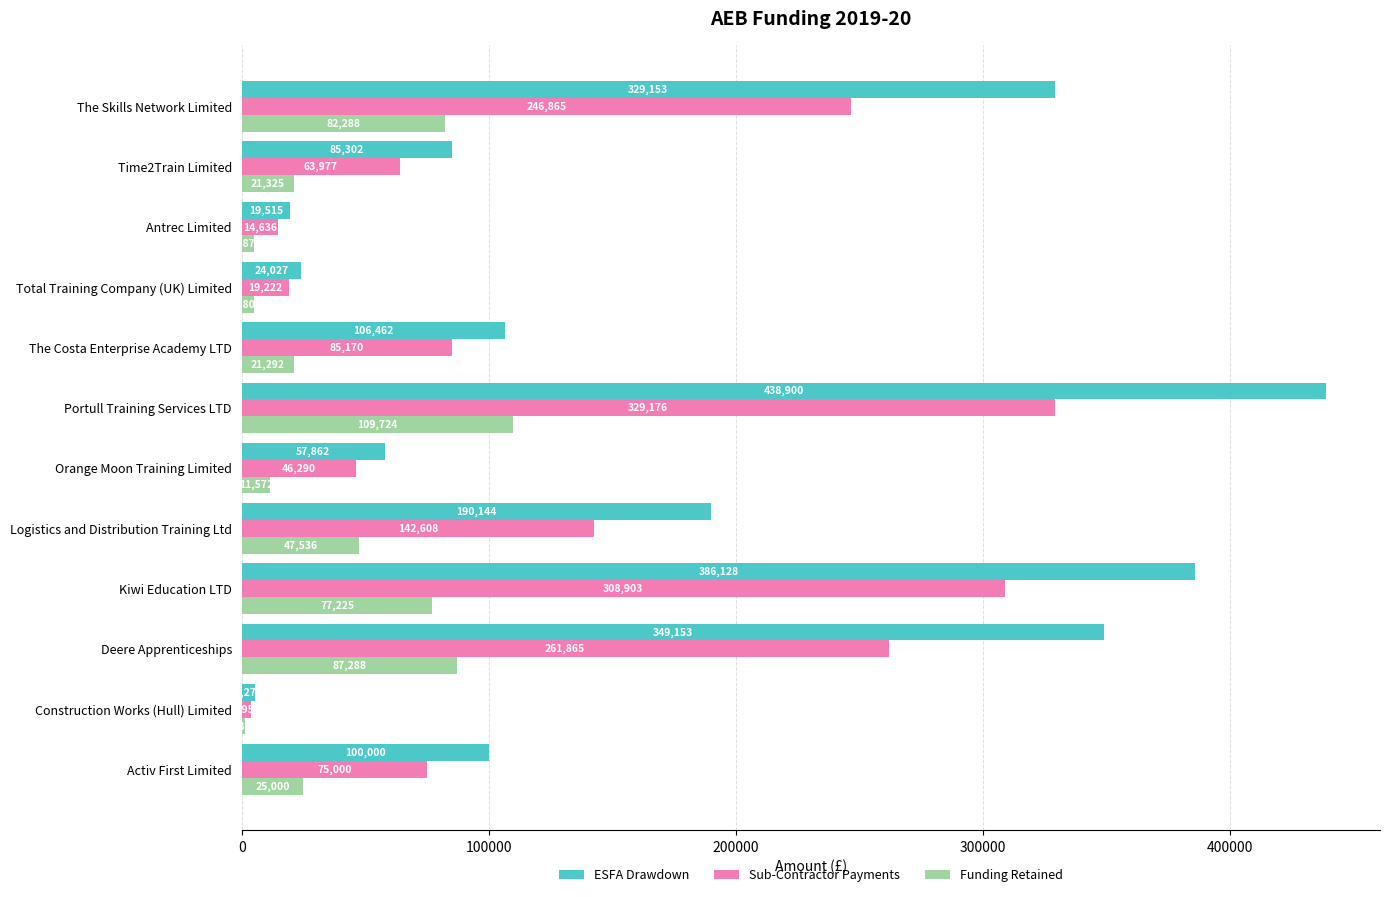

Which series has the largest total across all categories?

ESFA Drawdown